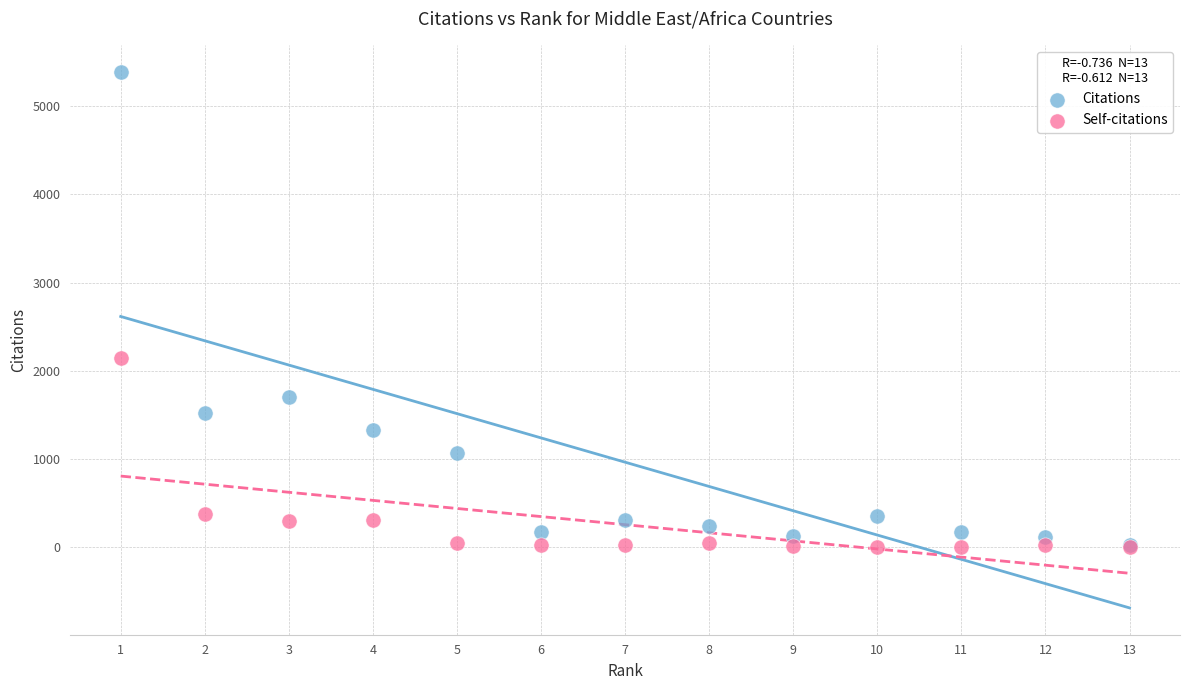

What are all the series names shown in the legend?

Citations, Self-citations